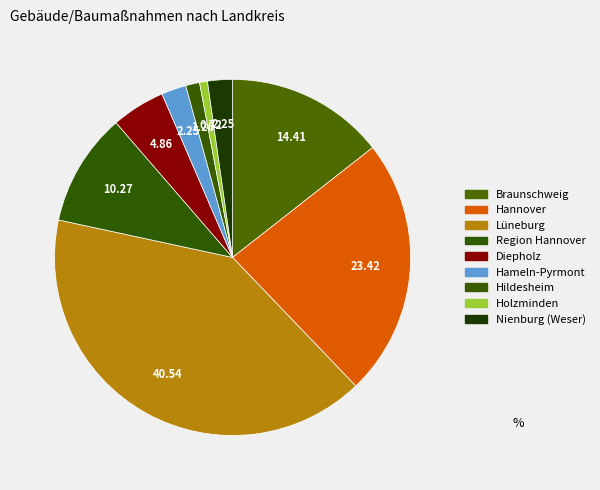

Approximately how many times larger is the value at Braunschweig compared to Region Hannover?

1.4